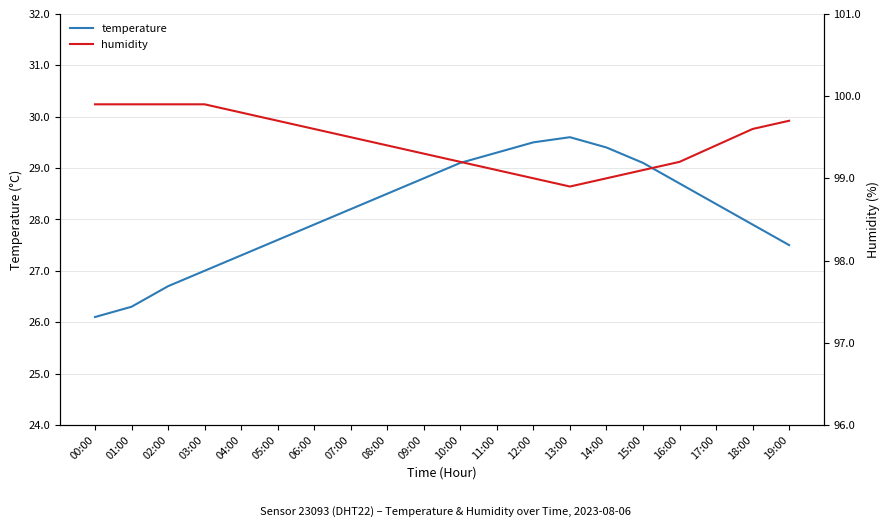

Where is temperature nearest to the value 27?

03:00